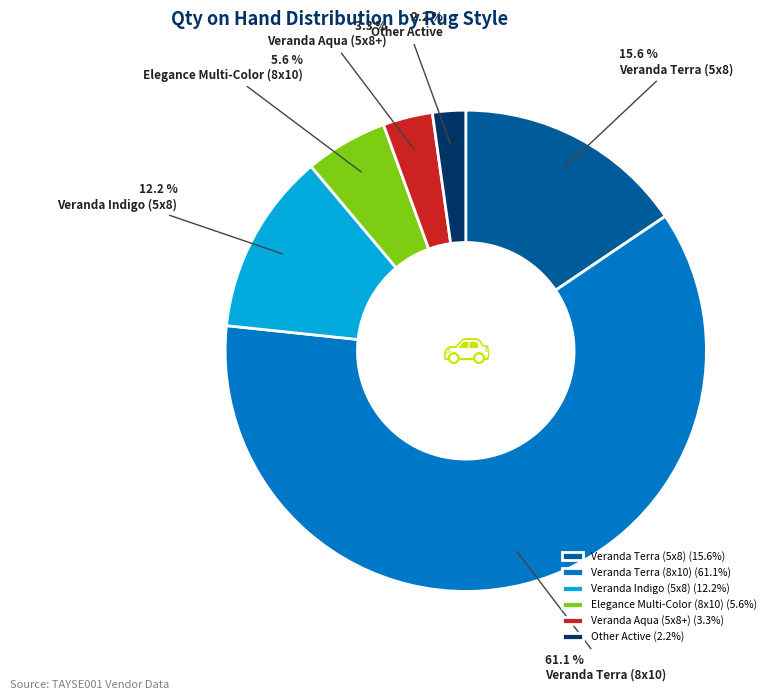

True or false: Veranda Aqua (5x8+) accounts for 3% of the total.

True